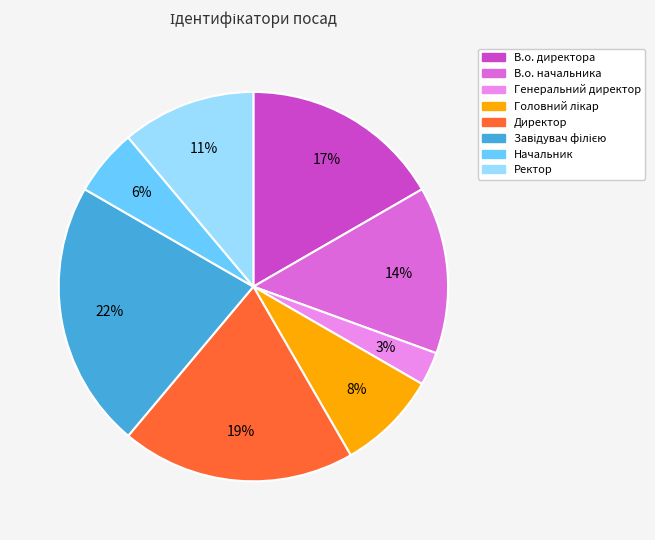

Between Ректор and В.о. директора, which is larger?

В.о. директора